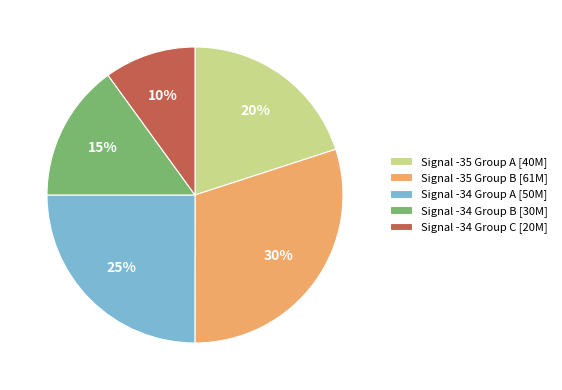

Which has a higher value, Signal -34 Group C [20M] or Signal -34 Group A [50M]?

Signal -34 Group A [50M]